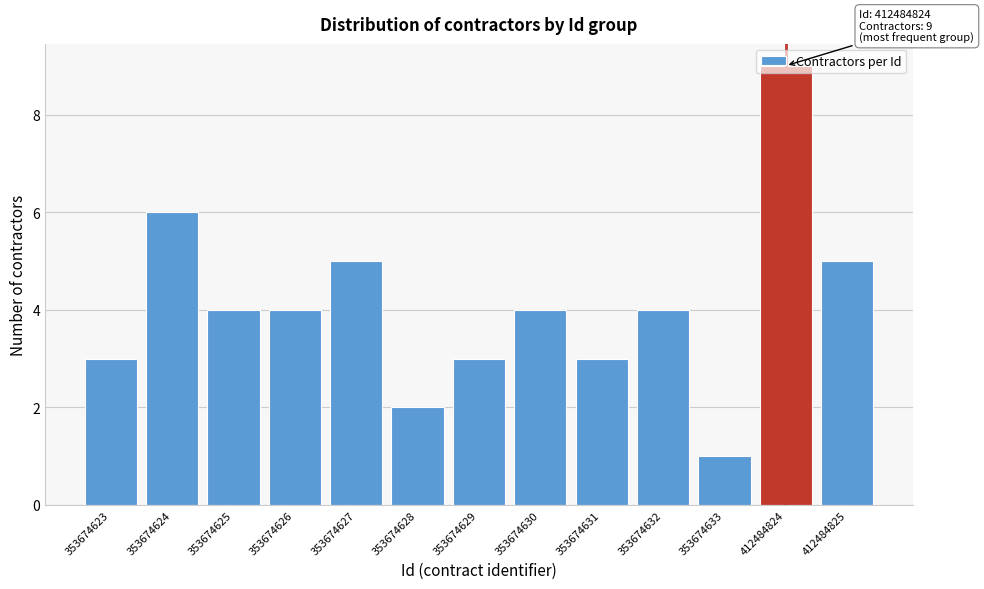

What is the value of the 10th bar from the left?

4